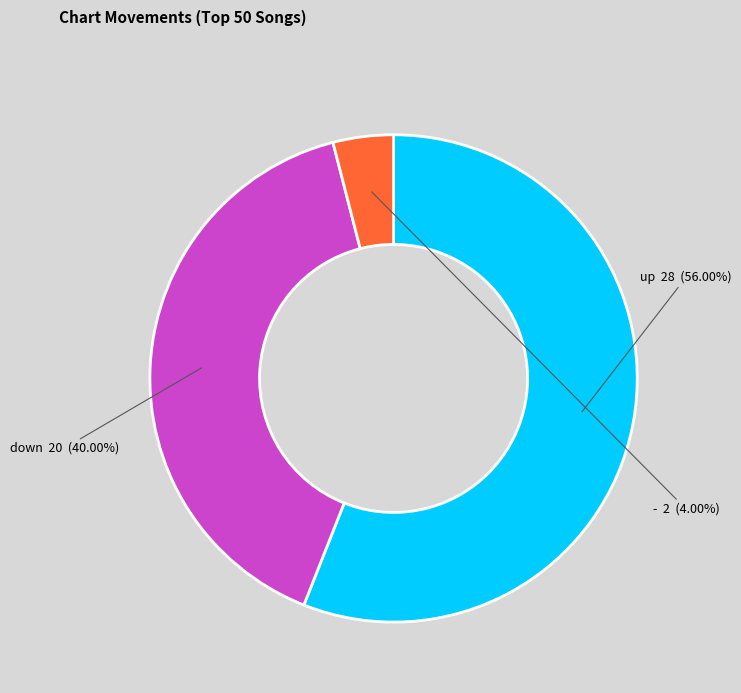

How much of the chart is everything except -?

96.0%